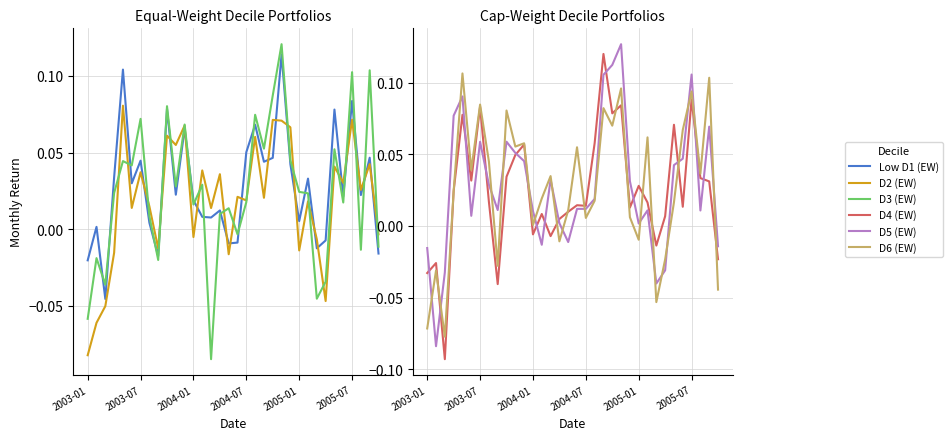

At which label is D3 (EW) closest to 0?

17